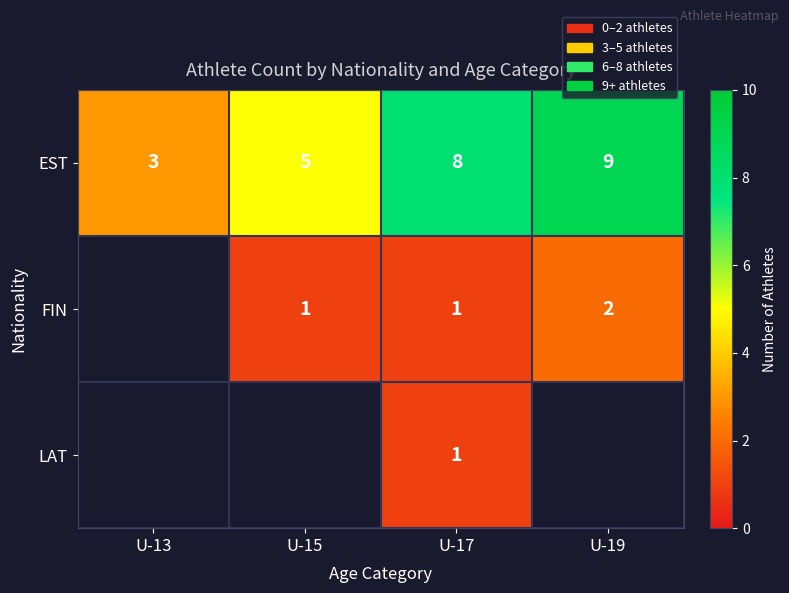

What is the total value across all series at U-17?

10